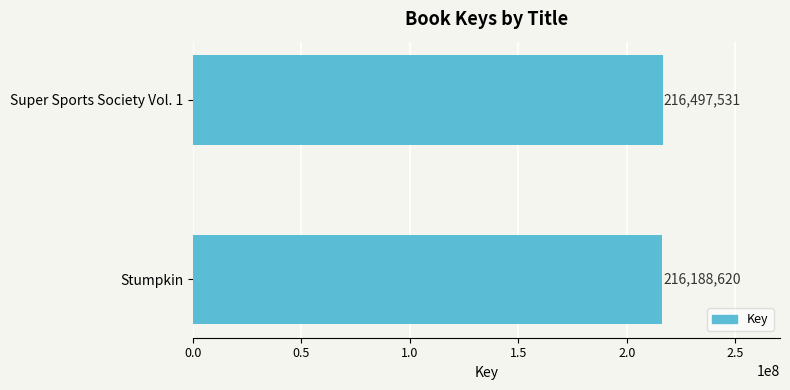

What is the sum of the values at Stumpkin and Super Sports Society Vol. 1?

432686151